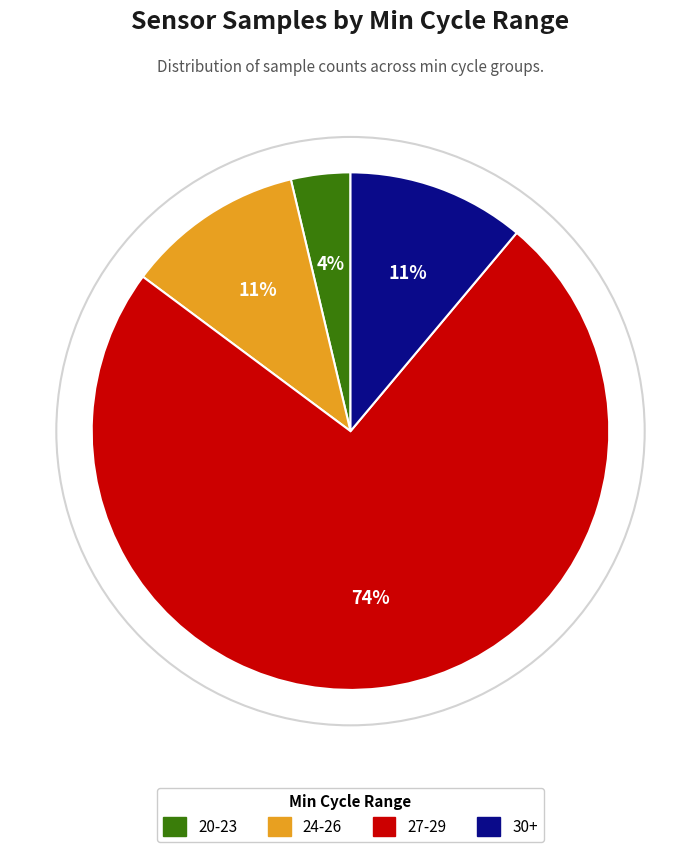

Do 30+ and 20-23 together represent more than half of the pie?

No